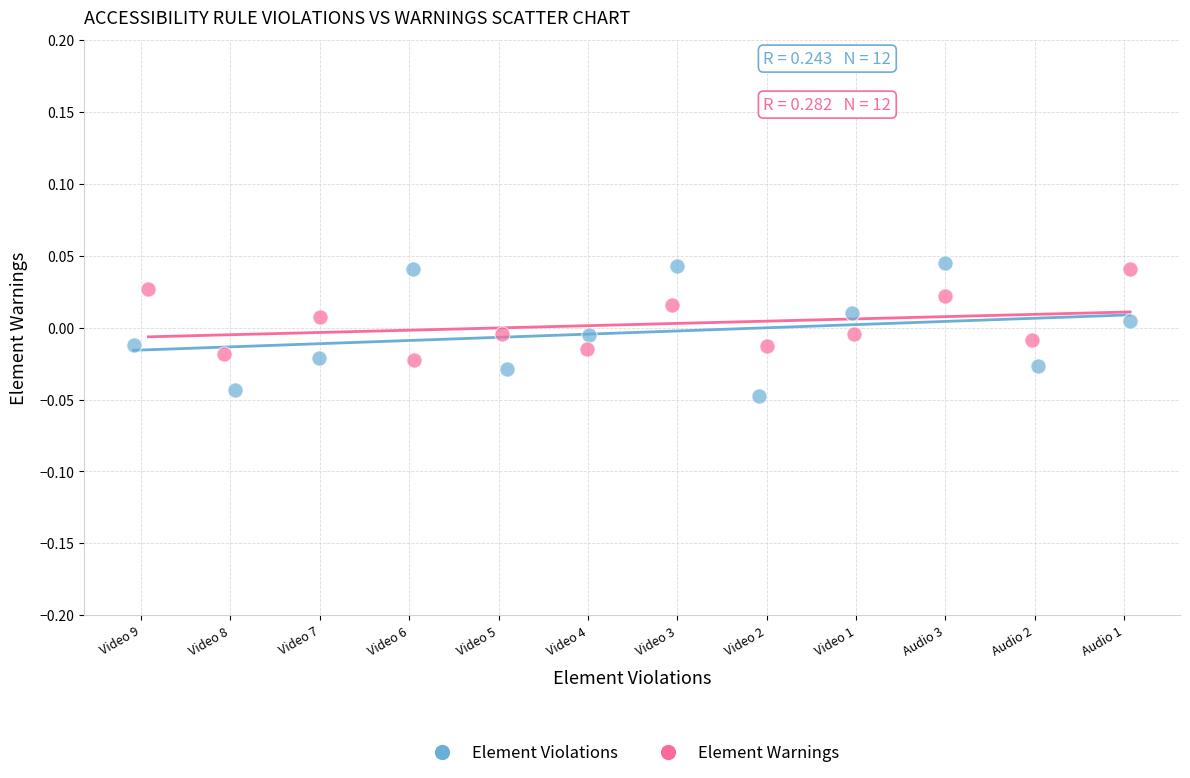

Which series has the largest Y range (max minus min)?

Element Violations